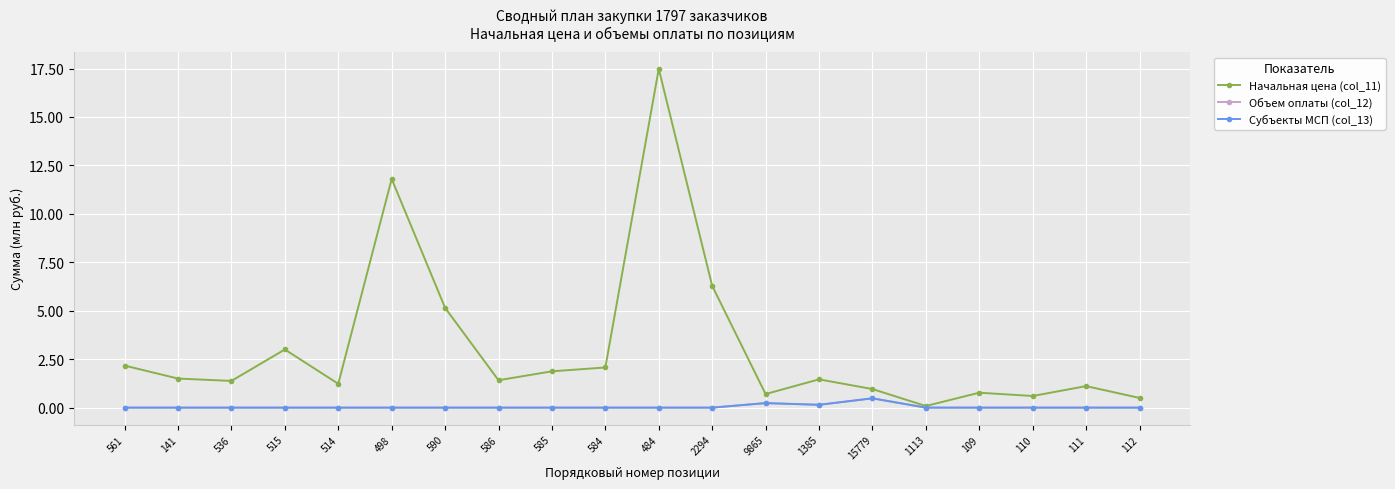

Is this an area chart (filled region under the line)?

No